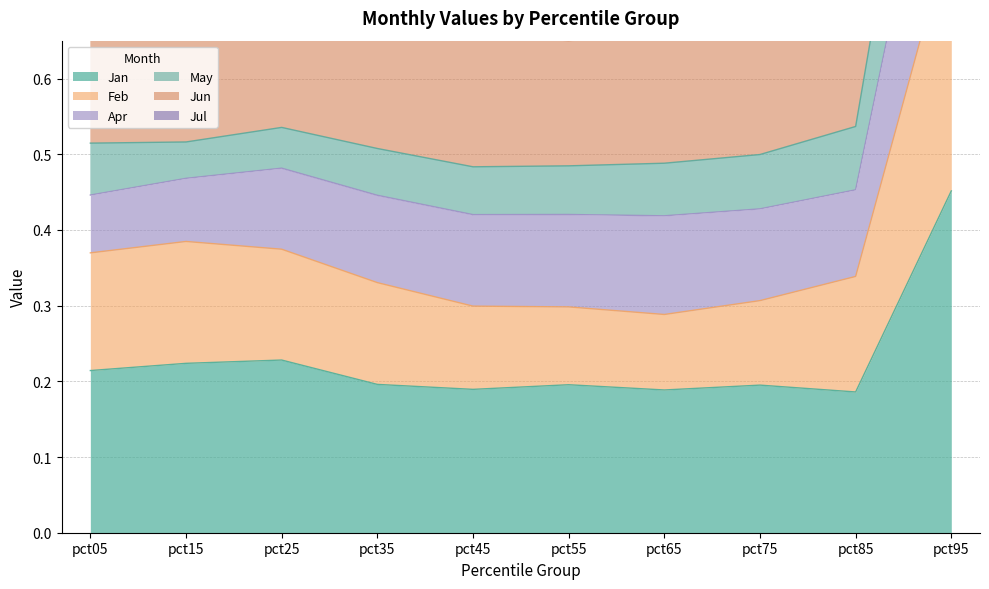

At which category does Feb reach its first local valley?

pct65